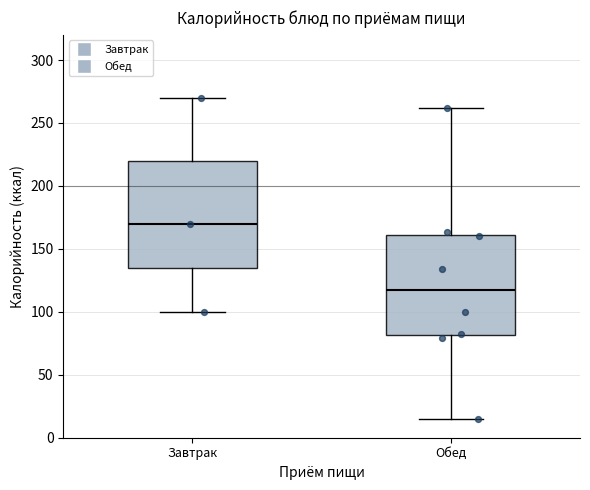

Which box has the lowest median line?

Обед